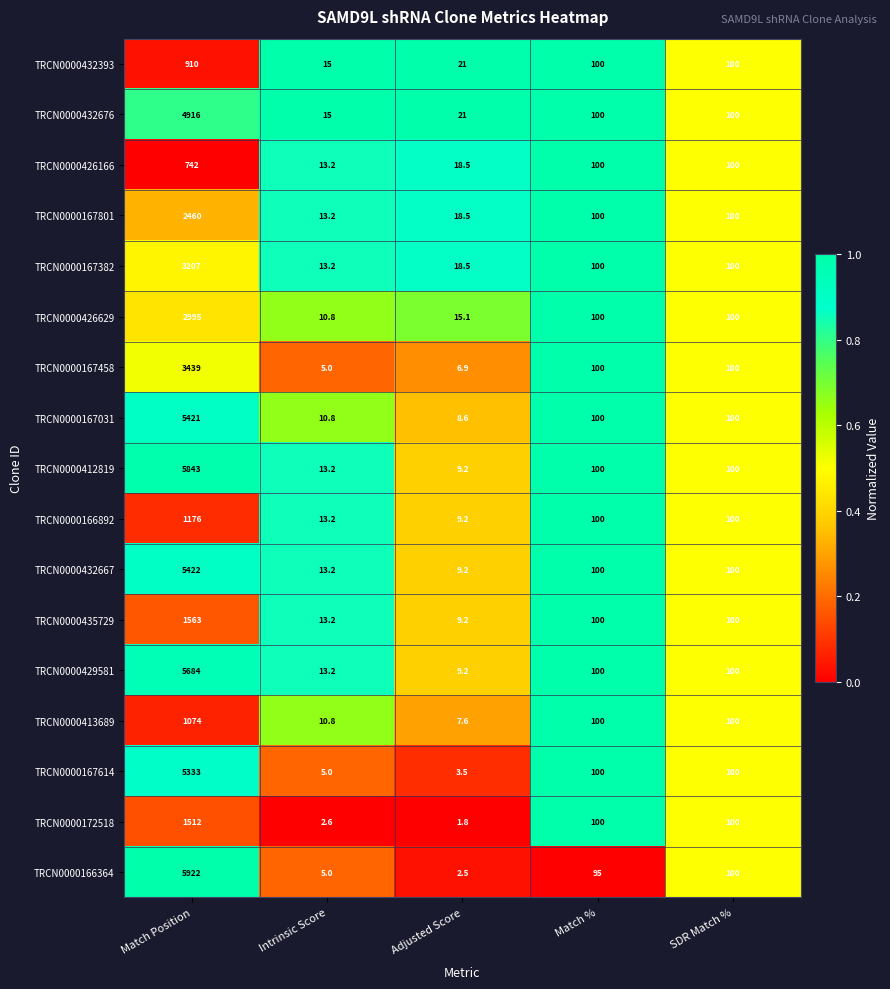

What is the approximate value of TRCN0000167031 at Match %?

100.0